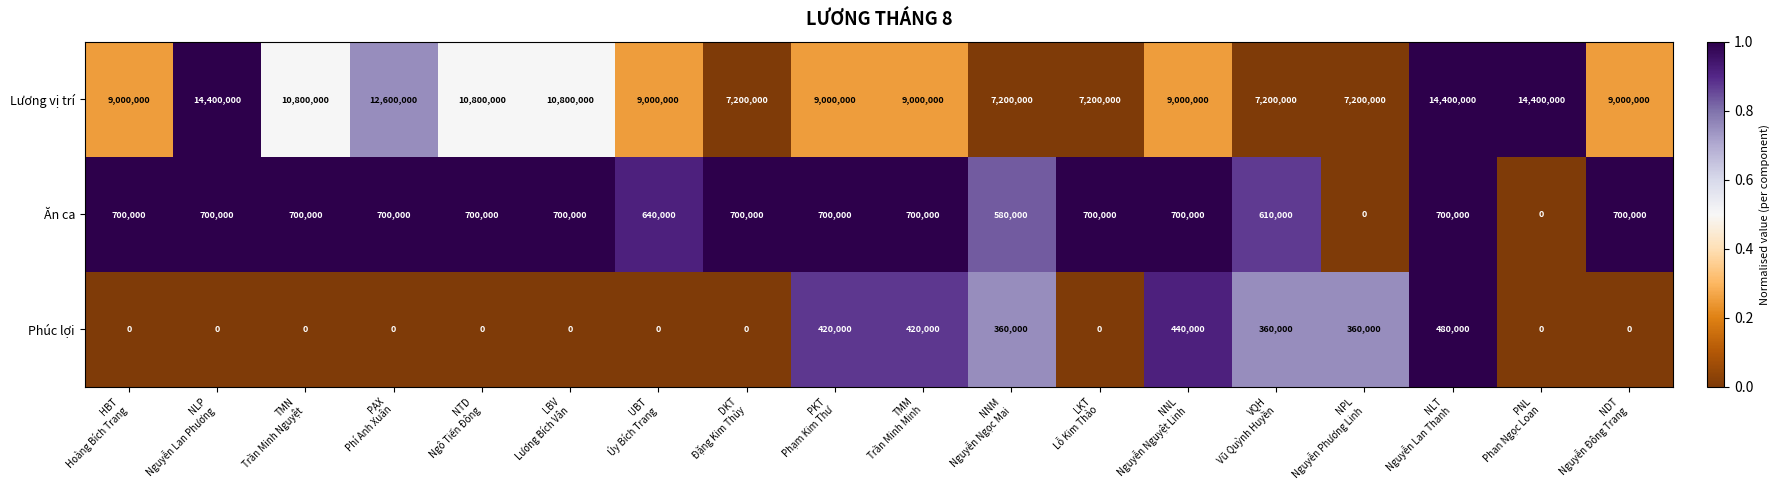

What is the maximum value shown in the chart?

14400000